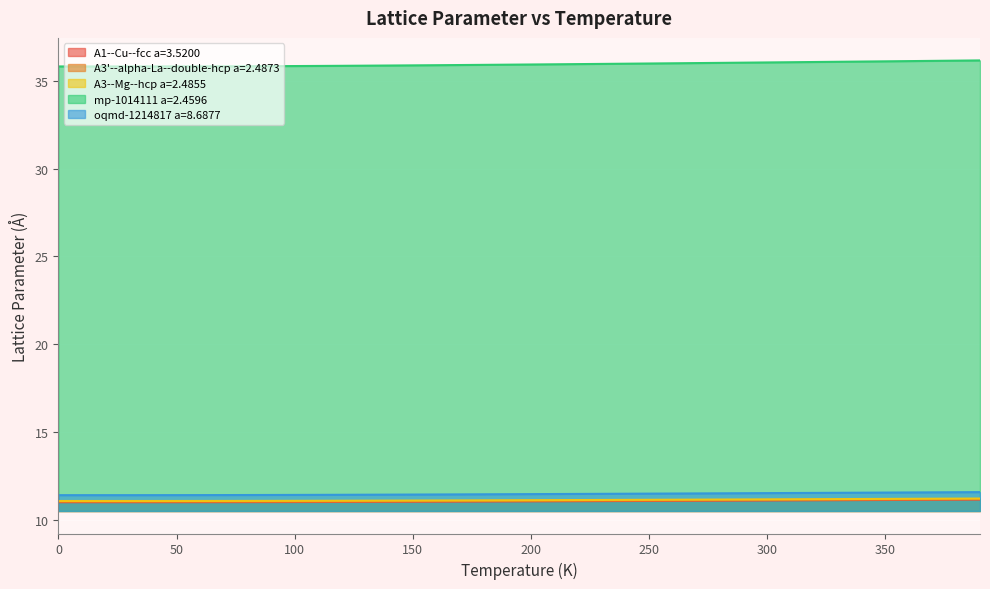

True or false: A3'--alpha-La--double-hcp a=2.4873 and mp-1014111 a=2.4596 intersect in this chart.

False